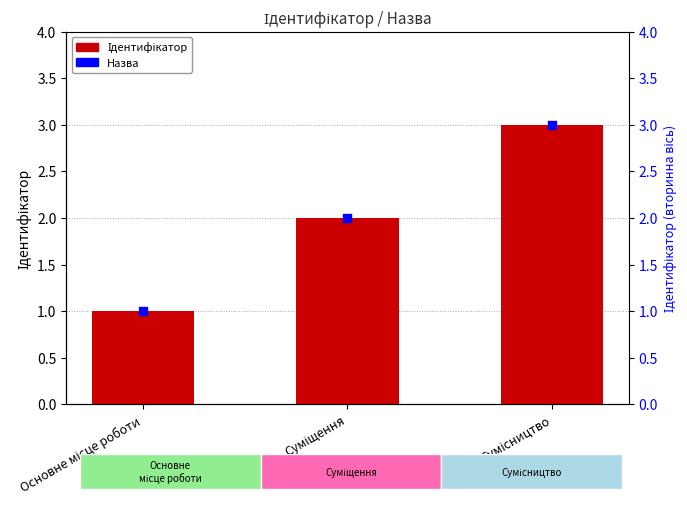

At which category is the sum across all series the highest?

Сумісництво